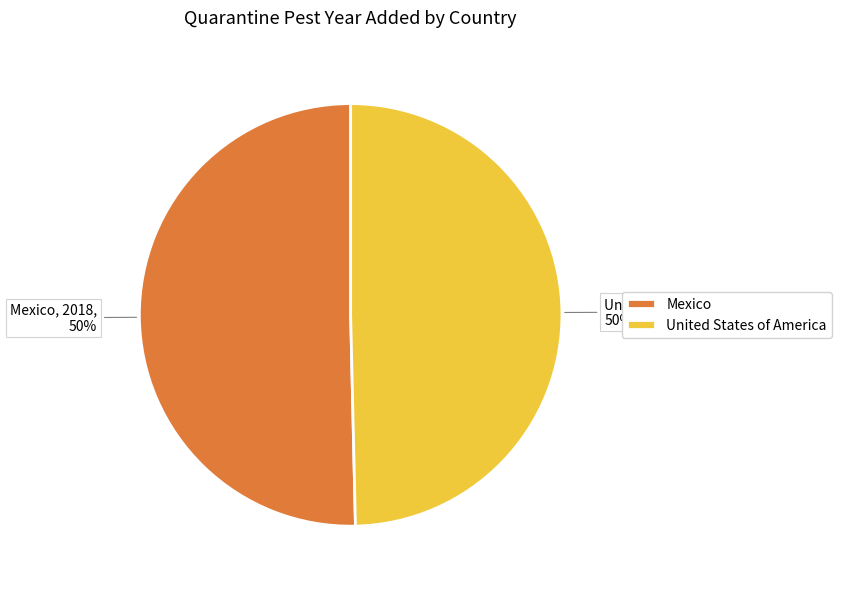

To the nearest percent, what is the average slice percentage?

50%